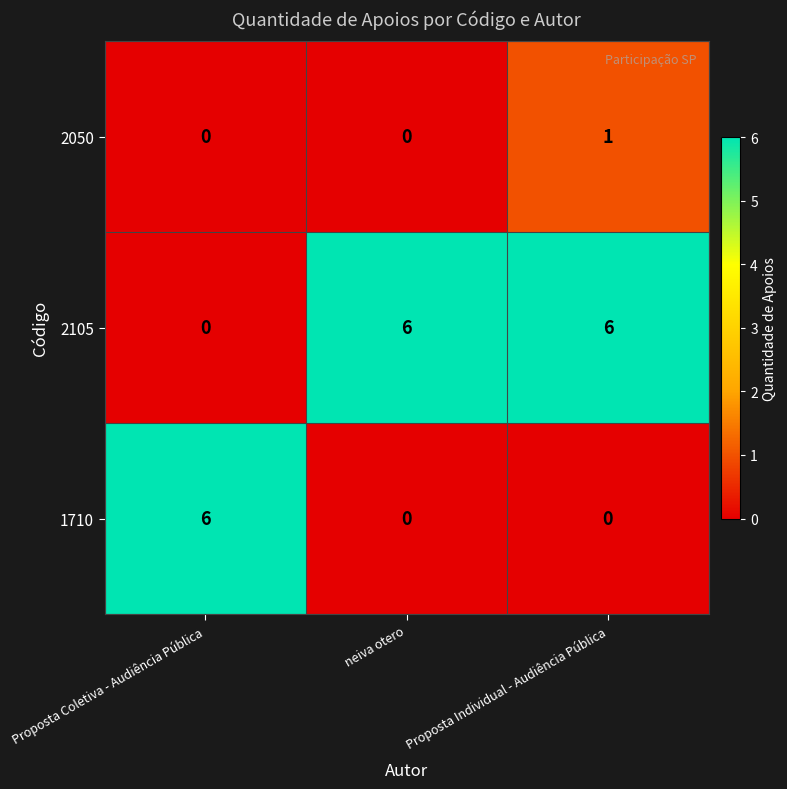

Reading left to right, what are all the values shown in this chart?

2050: Proposta Coletiva - Audiência Pública=0	neiva otero=0	Proposta Individual - Audiência Pública=1
2105: Proposta Coletiva - Audiência Pública=0	neiva otero=6	Proposta Individual - Audiência Pública=6
1710: Proposta Coletiva - Audiência Pública=6	neiva otero=0	Proposta Individual - Audiência Pública=0